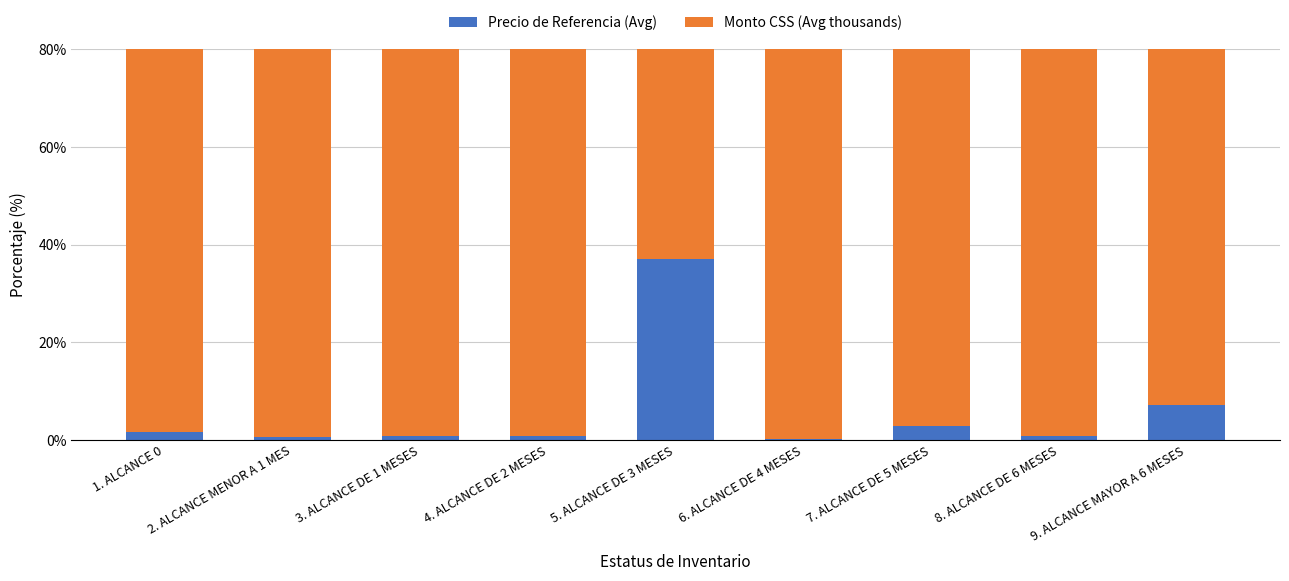

Does the chart contain any negative values?

No